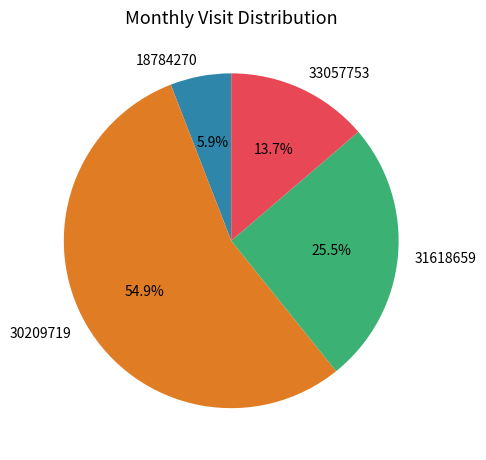

Which category accounts for the majority?

30209719